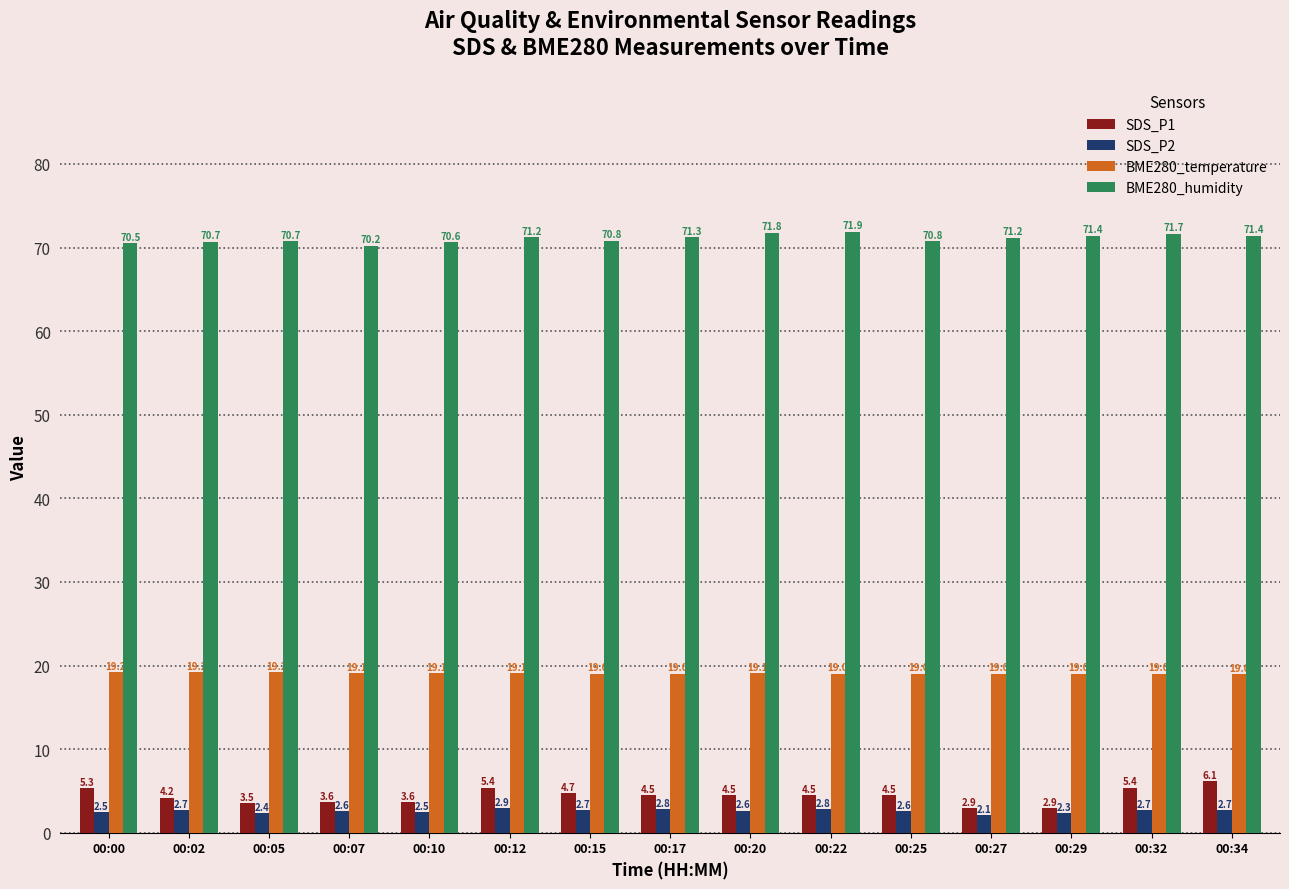

Rank the series by their maximum value, from highest to lowest.

BME280_humidity, BME280_temperature, SDS_P1, SDS_P2